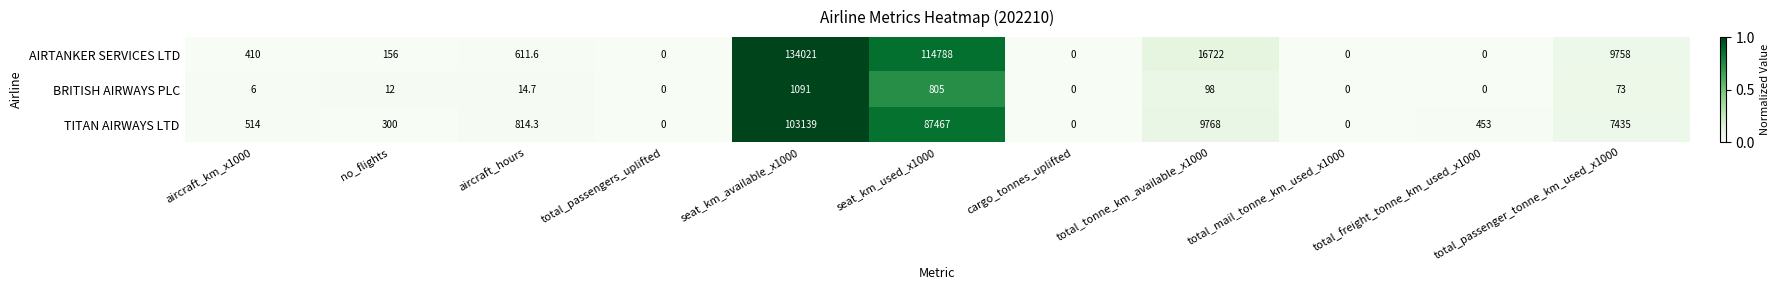

Is it true that BRITISH AIRWAYS PLC equals 6.0 at aircraft_km_x1000?

True